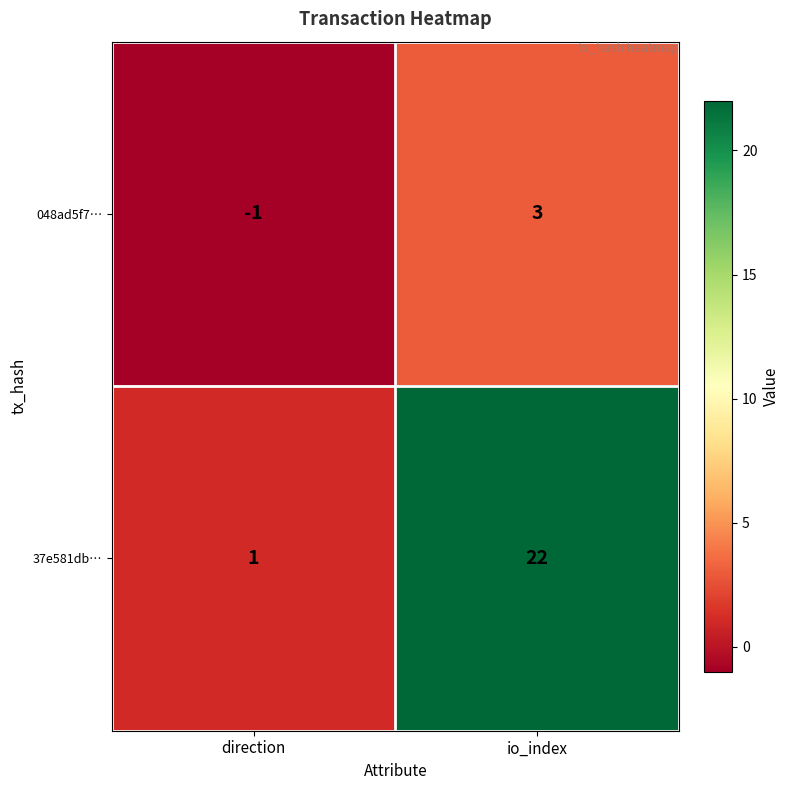

List the series in order of their overall mean, highest first.

37e581db…, 048ad5f7…